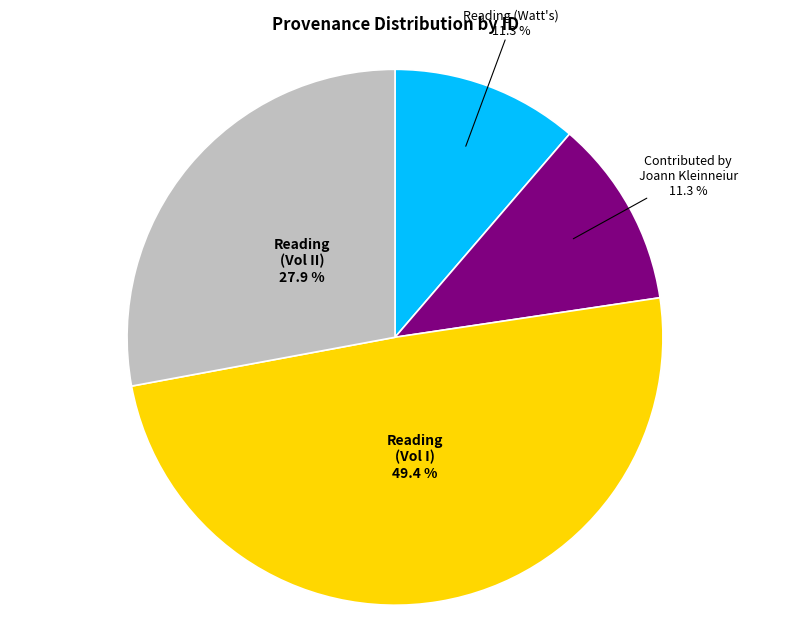

How many segments does this pie chart have?

4